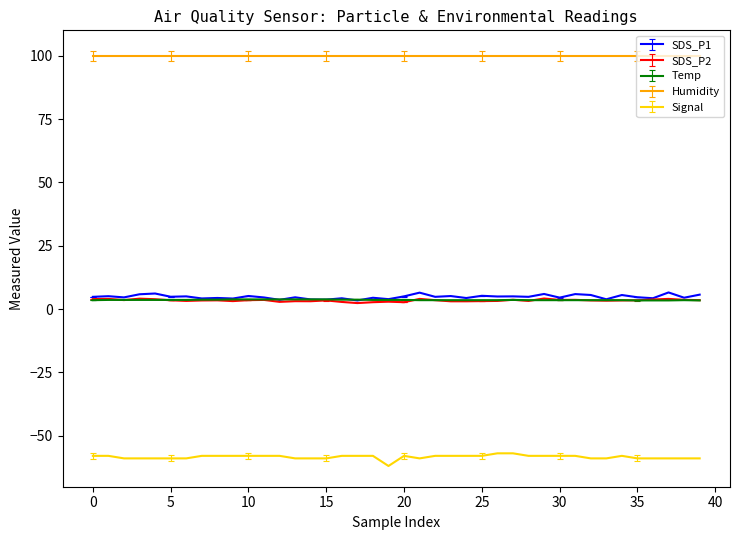

Which series has the largest total across all categories?

Humidity